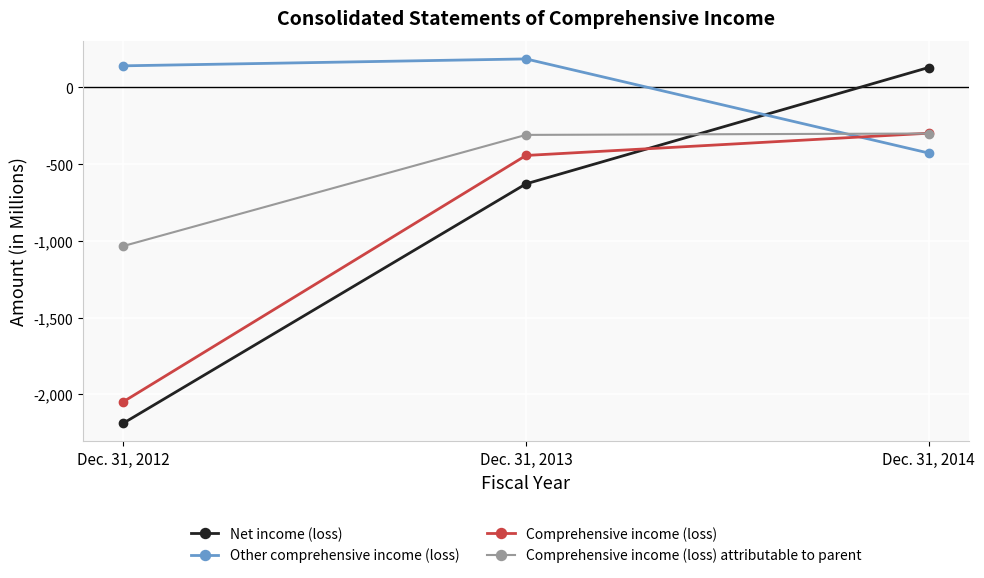

Is it true that Comprehensive income (loss) attributable to parent equals -310 at Dec. 31, 2013?

True